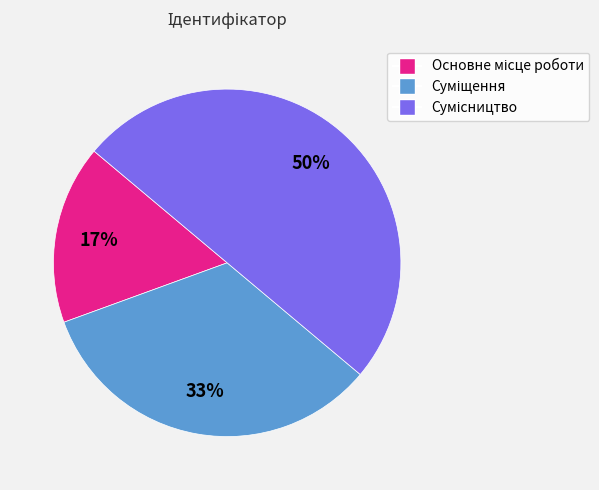

To the nearest percent, what is the average slice percentage?

33%